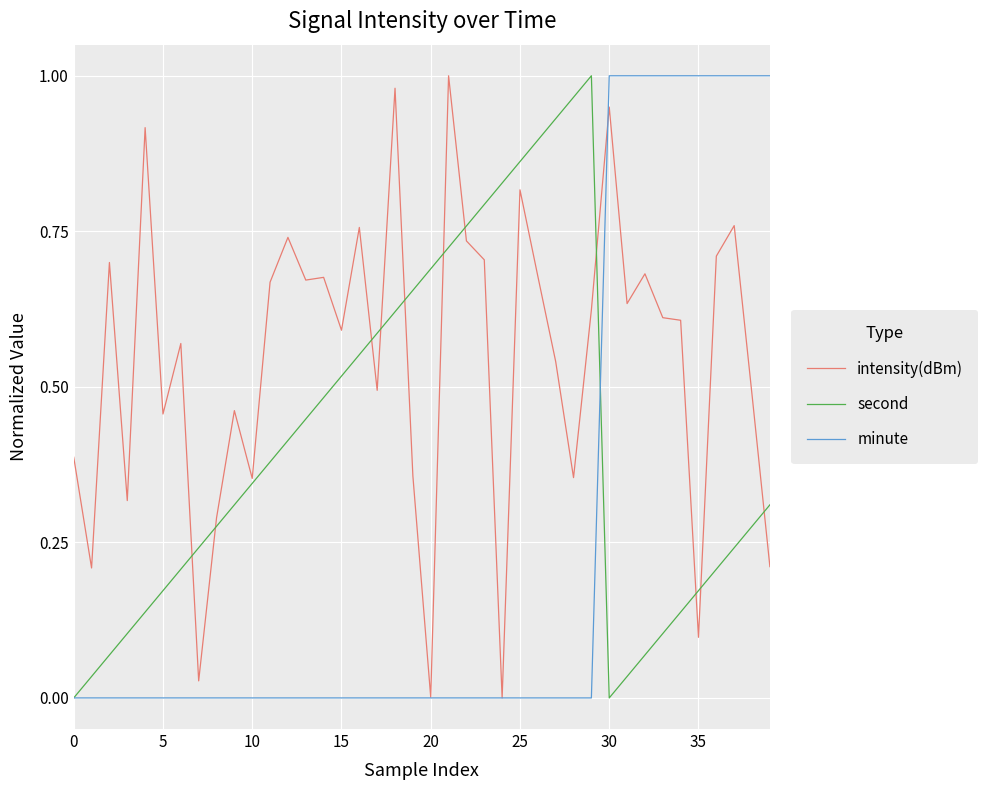

Which series has the largest total across all categories?

intensity(dBm)